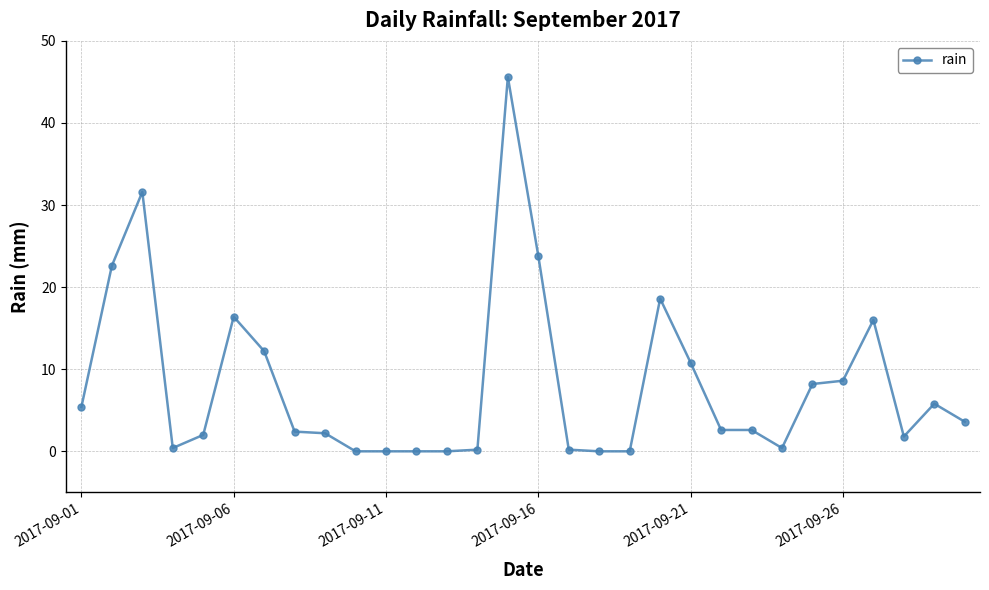

What is the greatest value displayed?

45.6